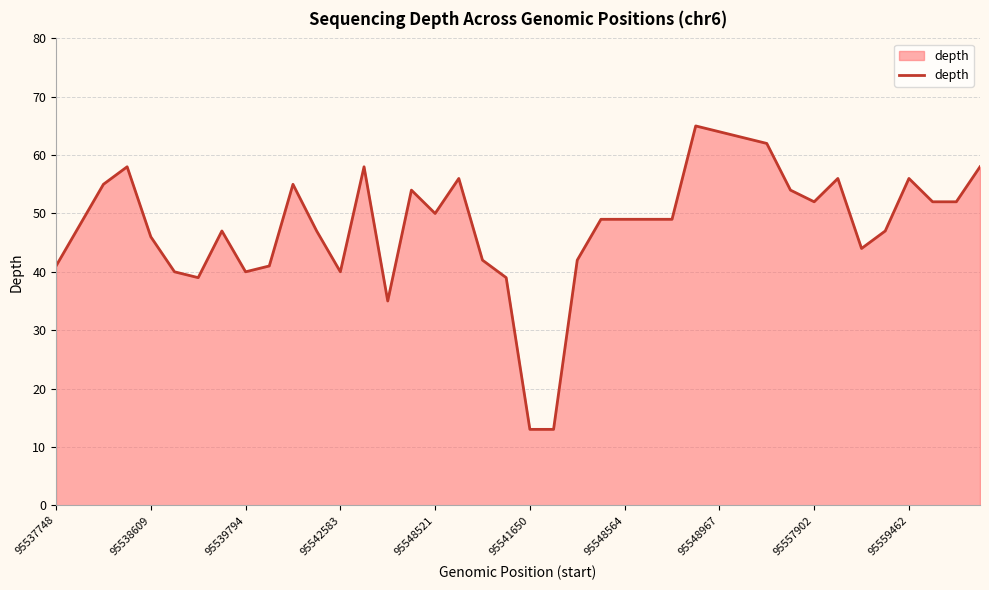

What is the minimum value shown in the chart?

13